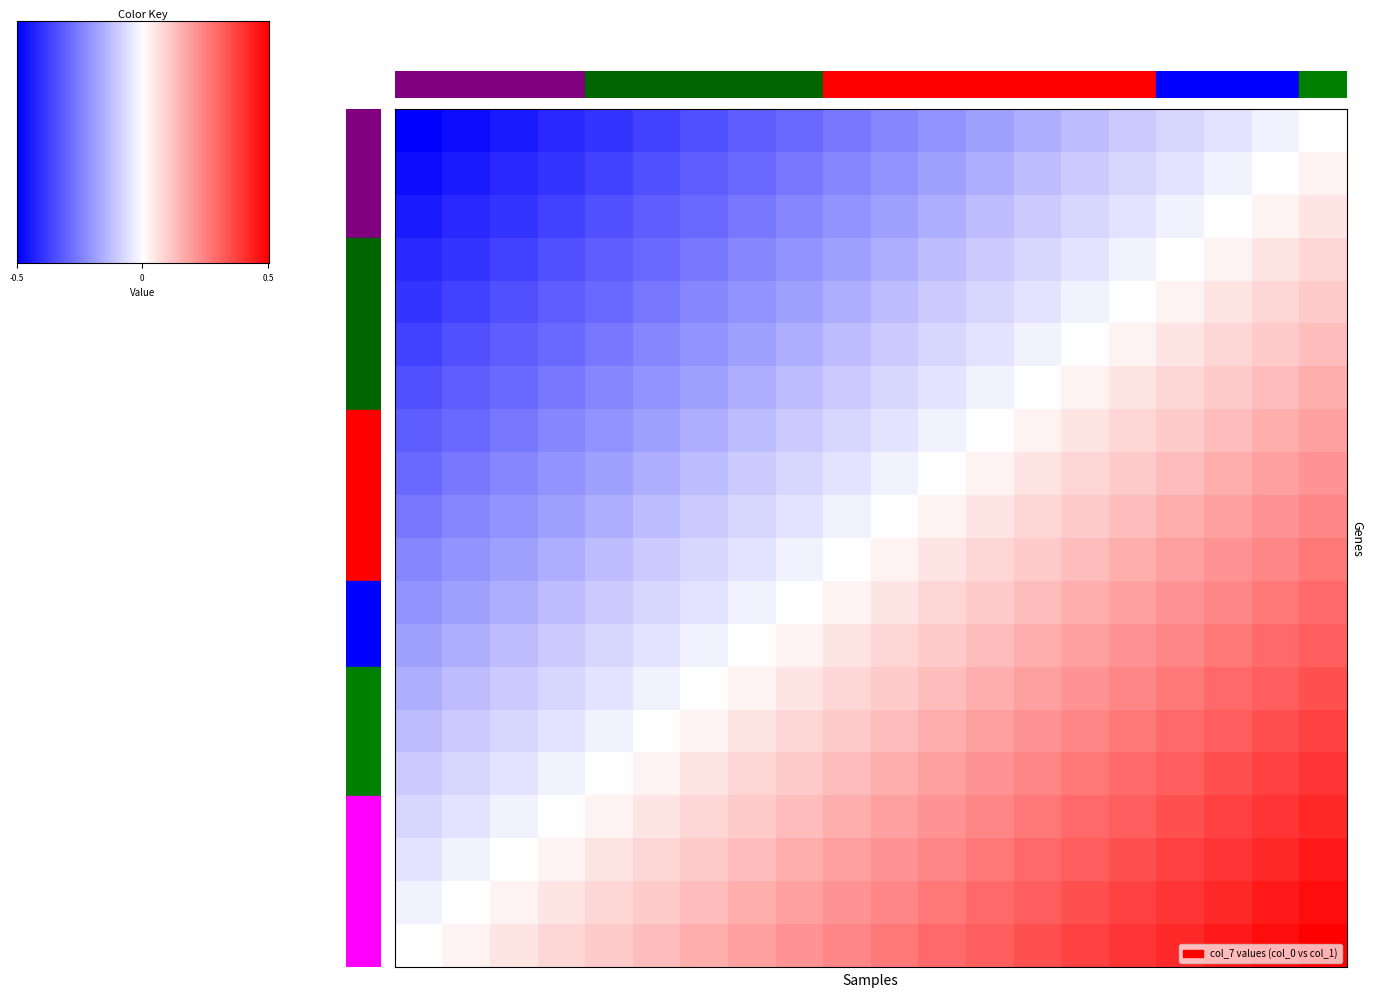

The value of 10 at 9 is 38. True or false?

False